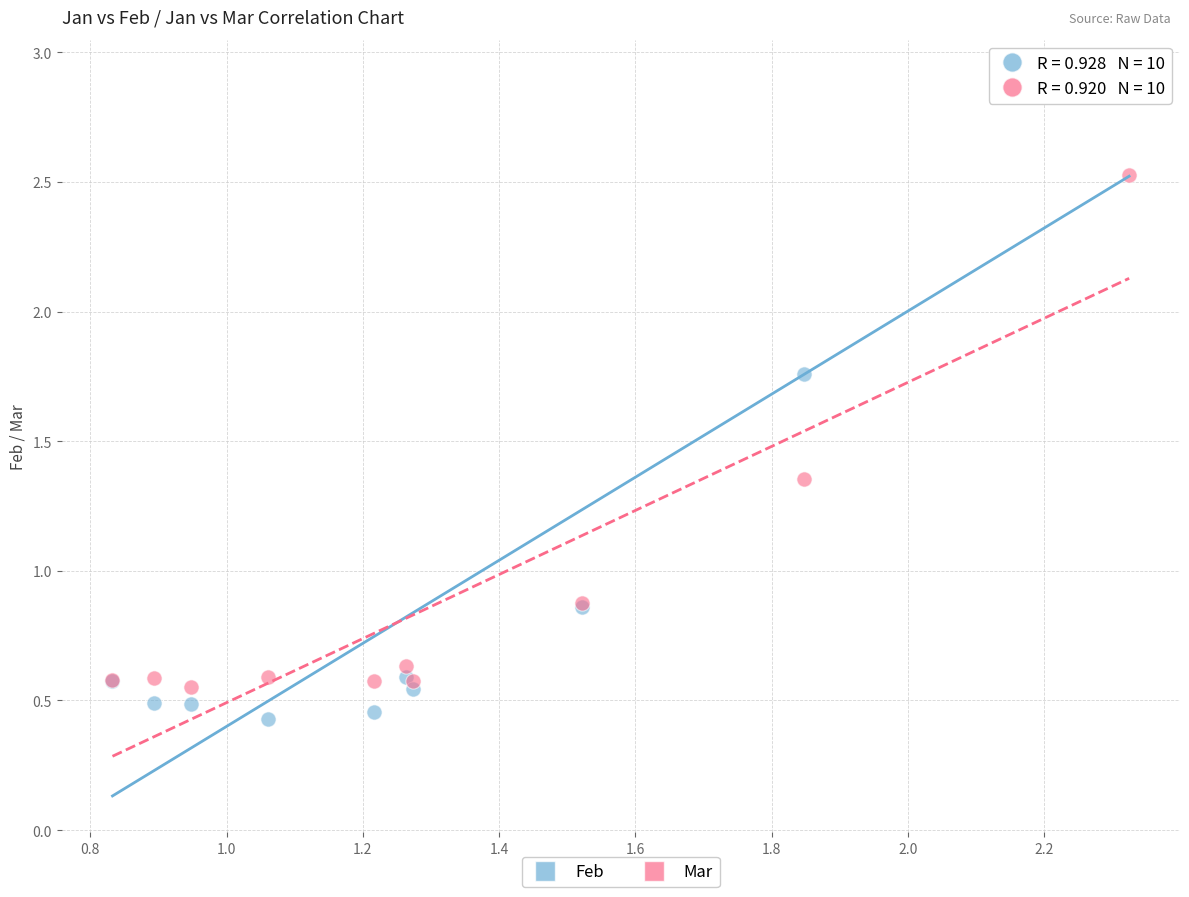

What are all the series names shown in the legend?

Feb, Mar